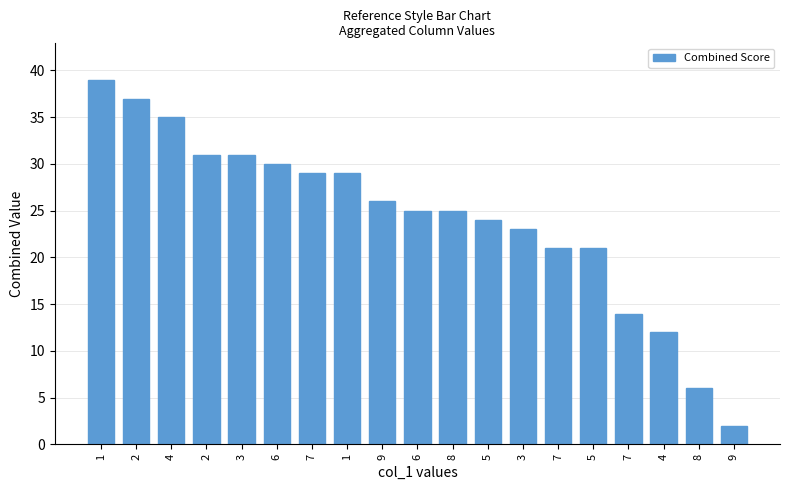

Rank the categories by value from highest to lowest.

1, 2, 4, 2, 3, 6, 7, 1, 9, 6, 8, 5, 3, 7, 5, 7, 4, 8, 9